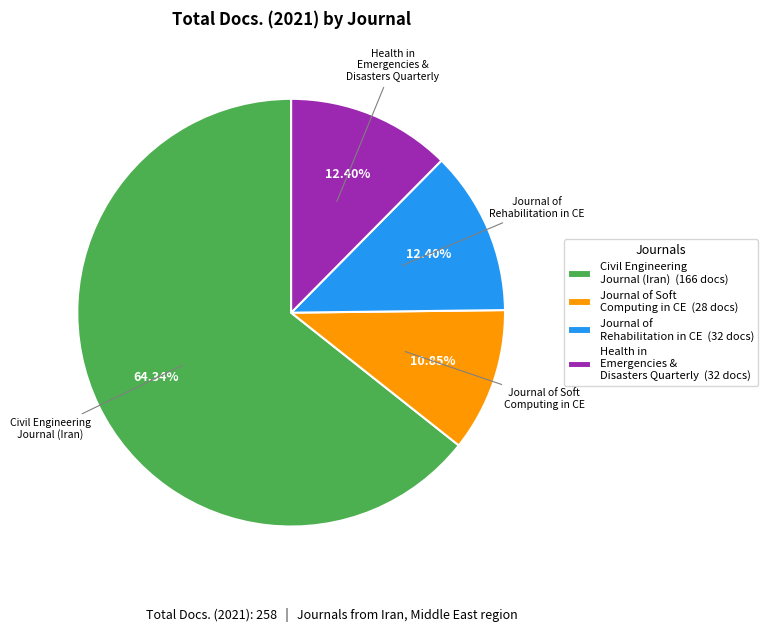

Count the number of slices in the pie.

4